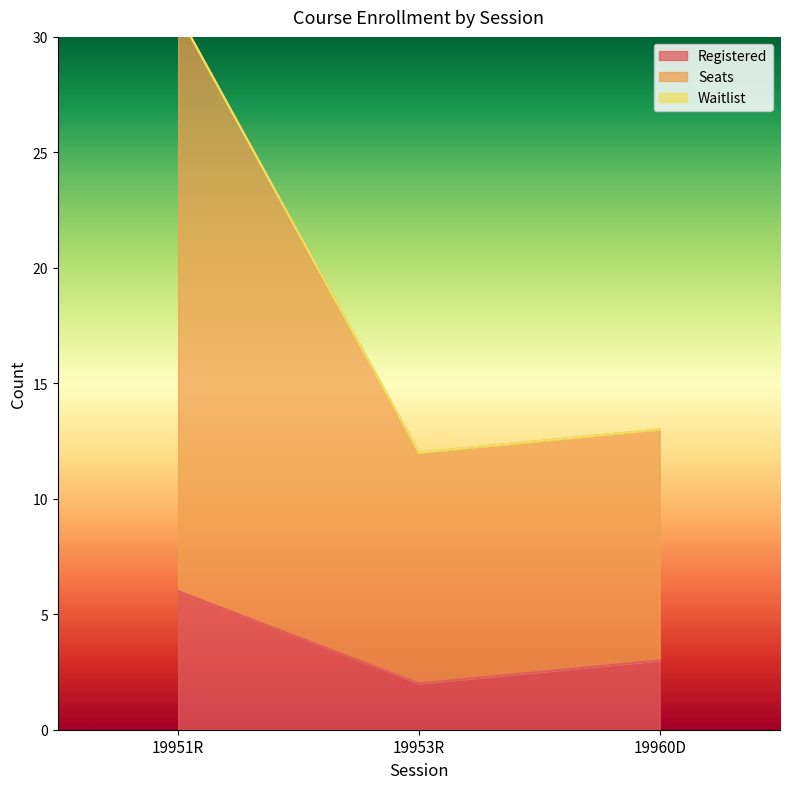

What is the value of the Registered point at the 3rd from the left?

3